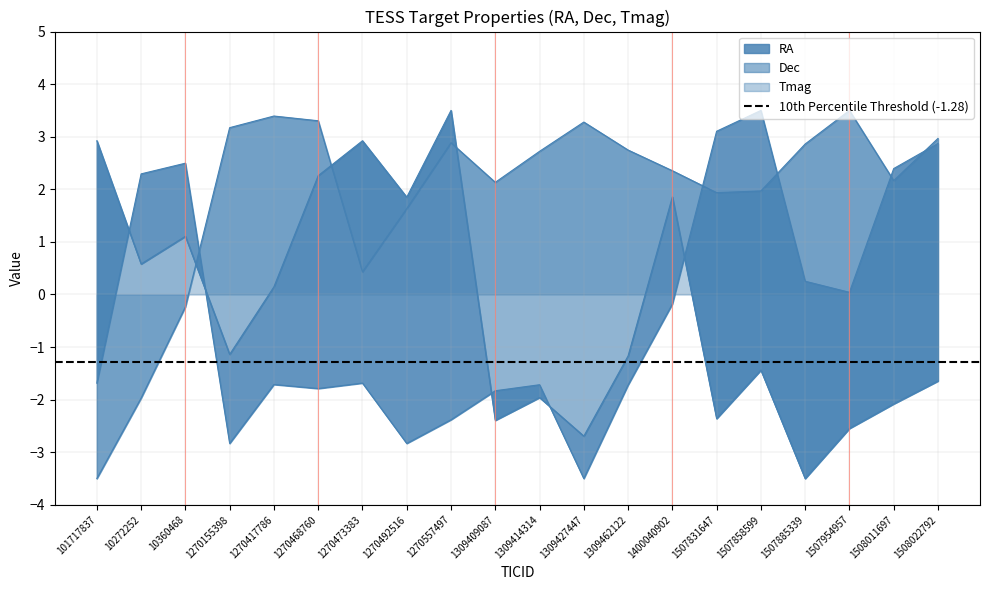

At which category does the chart reach its minimum across all series?

1309427447